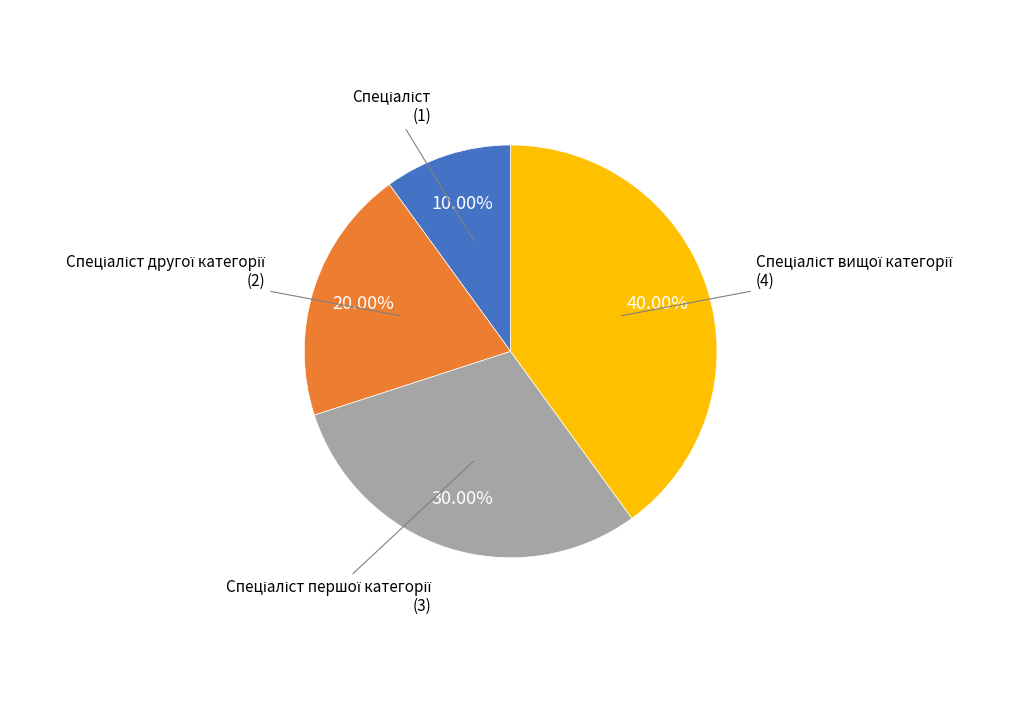

Is there any slice that represents more than half of the pie?

No